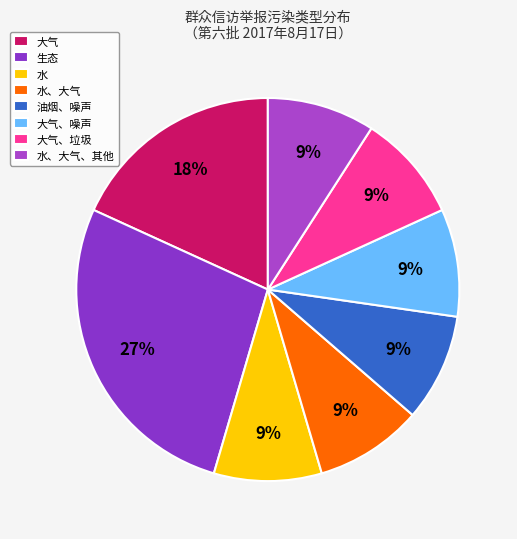

To the nearest percent, what percentage of the pie is 大气、噪声?

9%